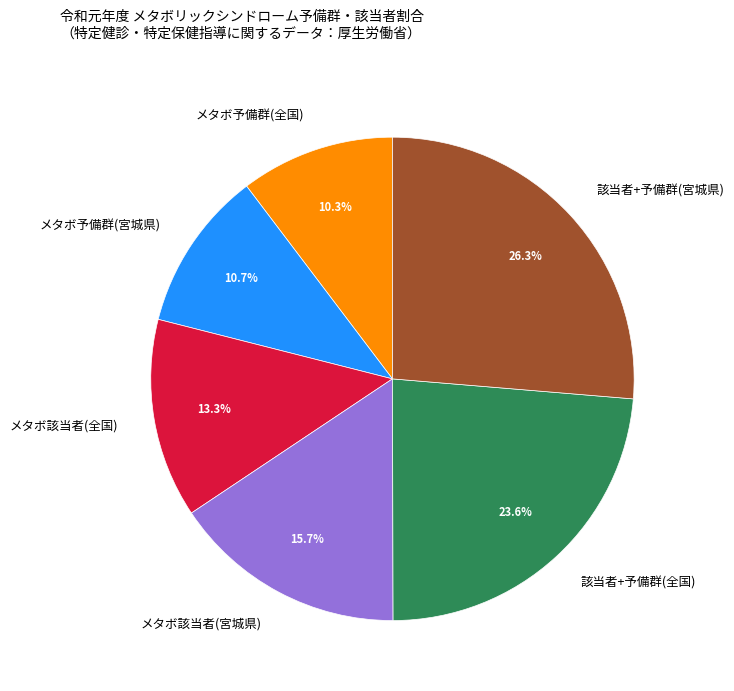

Is the sum of 該当者+予備群(全国) and メタボ予備群(全国) greater than half?

No